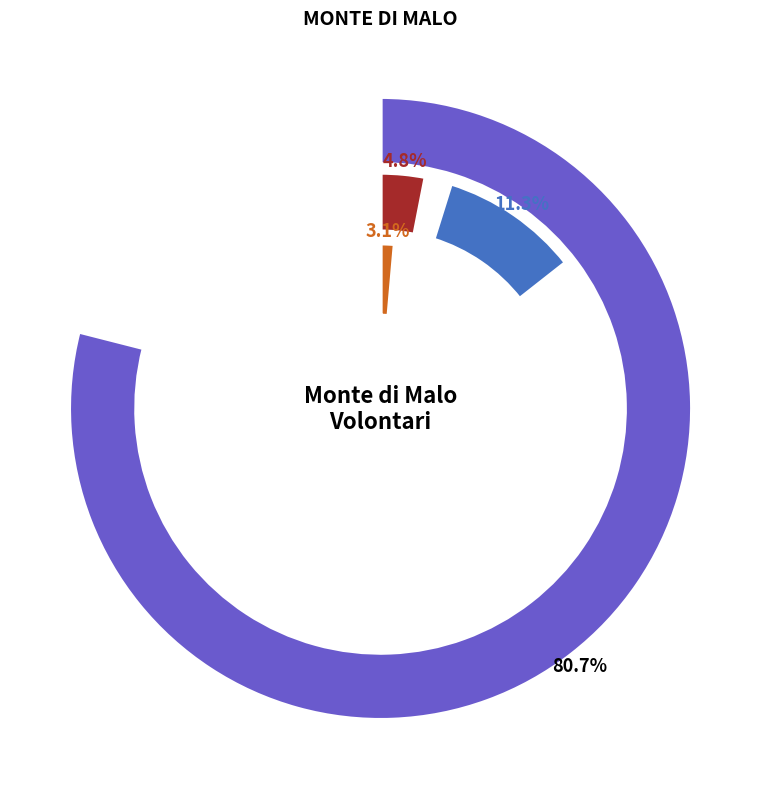

Which slice is the largest?

cultura, sport e ricreazione